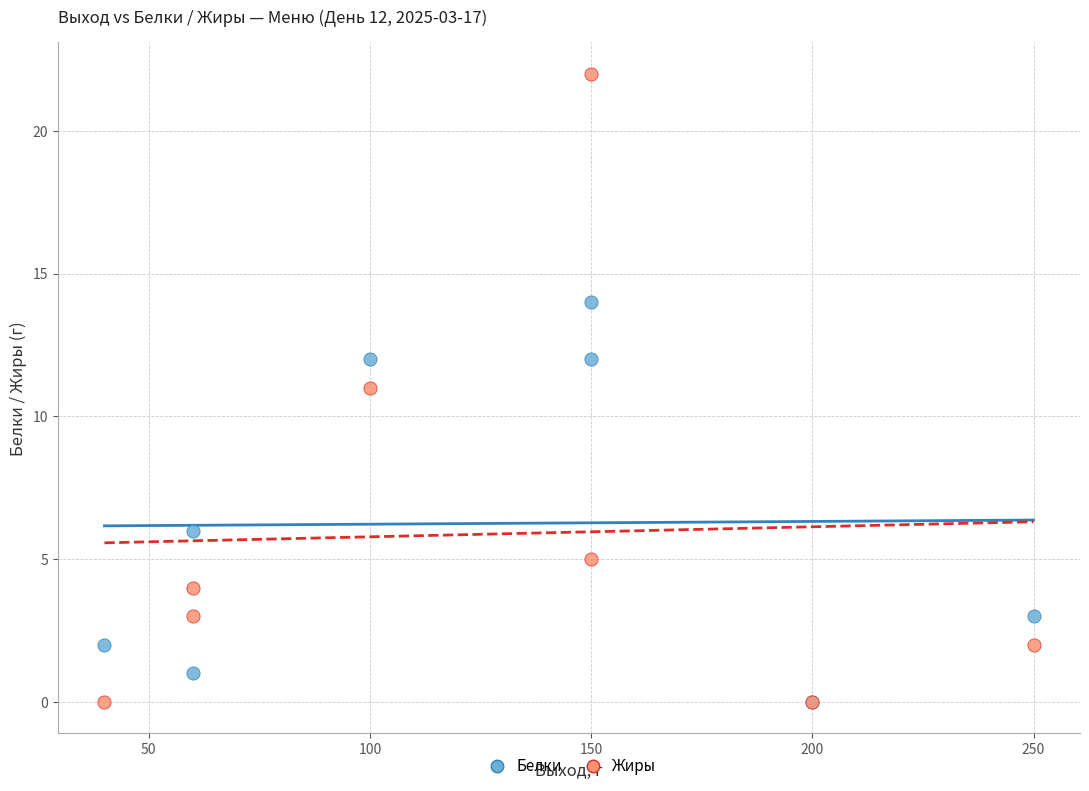

In the Белки series, what Y value is closest to 7?

6